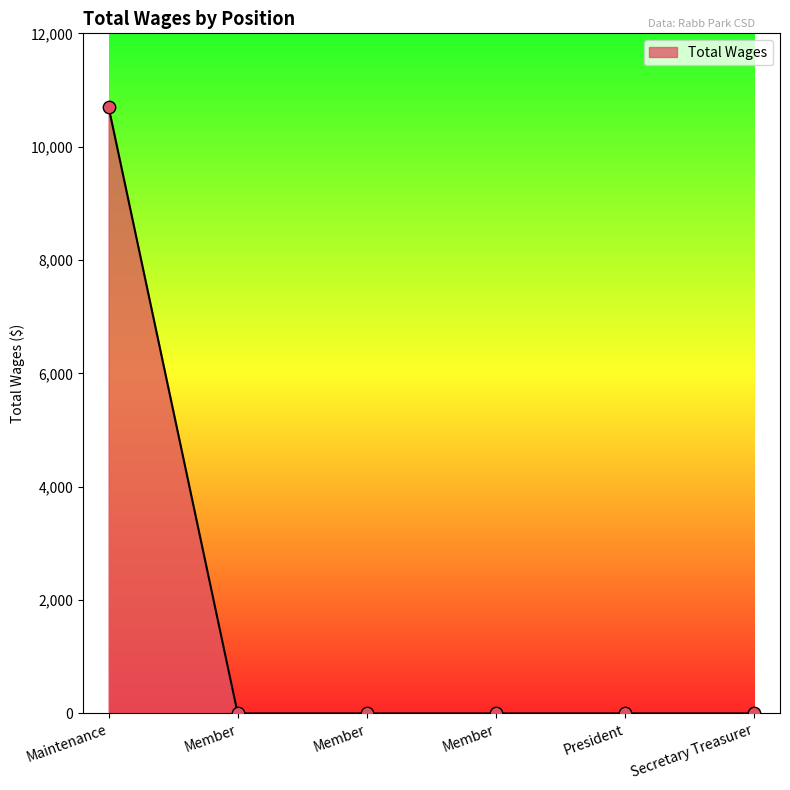

How many values exceed 0?

1